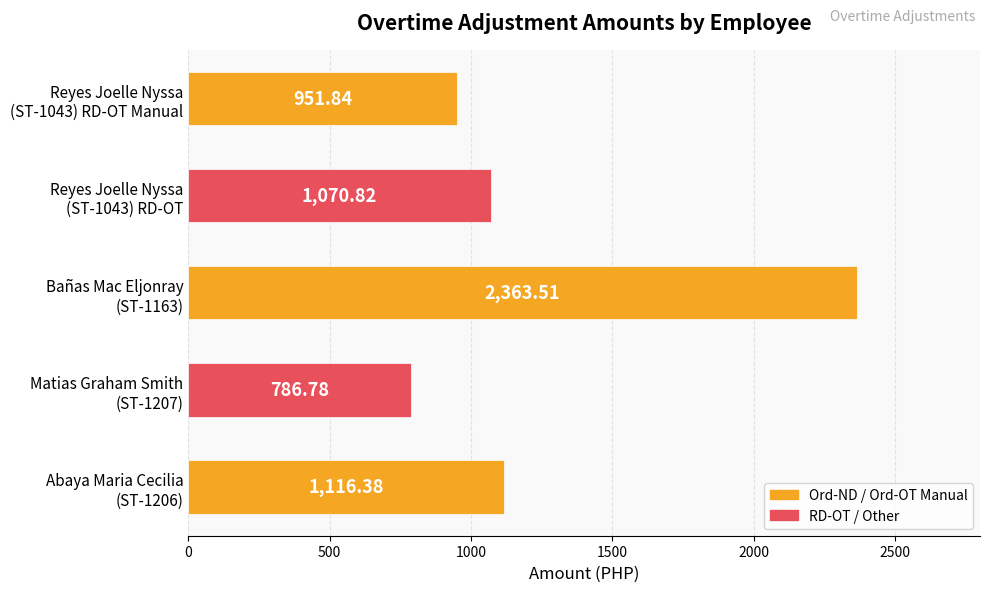

List the labels in order of value, smallest first.

Matias Graham Smith
(ST-1207), Reyes Joelle Nyssa
(ST-1043) RD-OT Manual, Reyes Joelle Nyssa
(ST-1043) RD-OT, Abaya Maria Cecilia
(ST-1206), Bañas Mac Eljonray
(ST-1163)